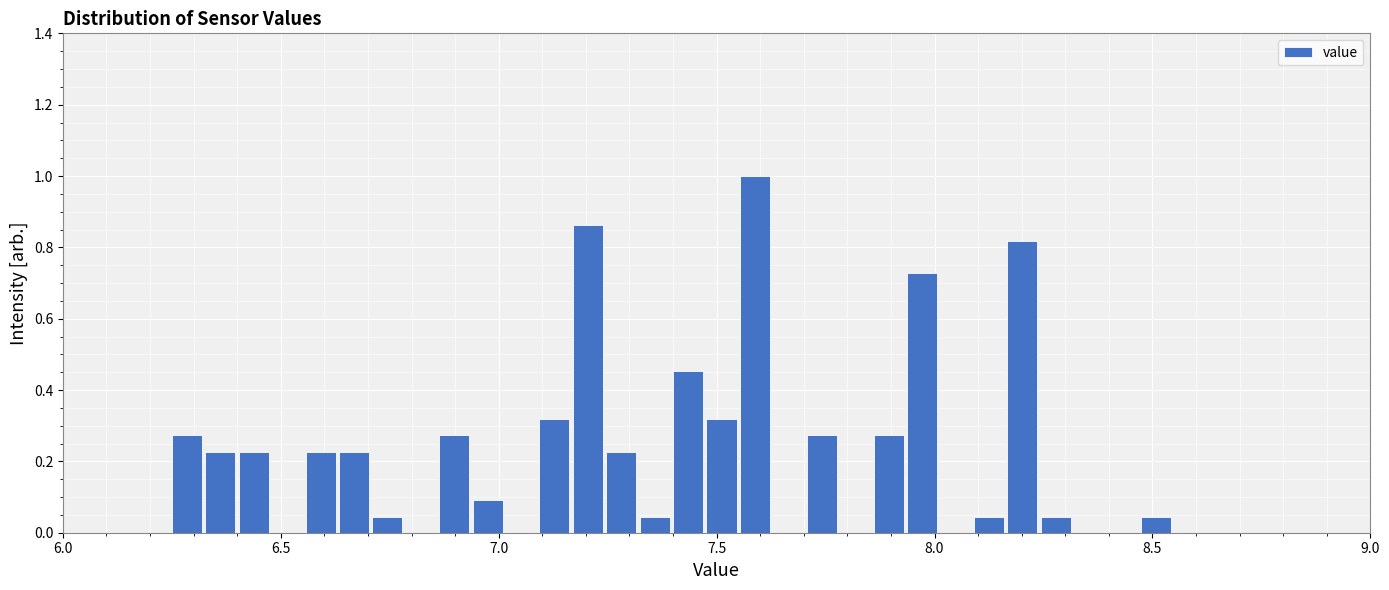

Read against the x-axis, roughly where is the centre of the tallest bar?

7.60